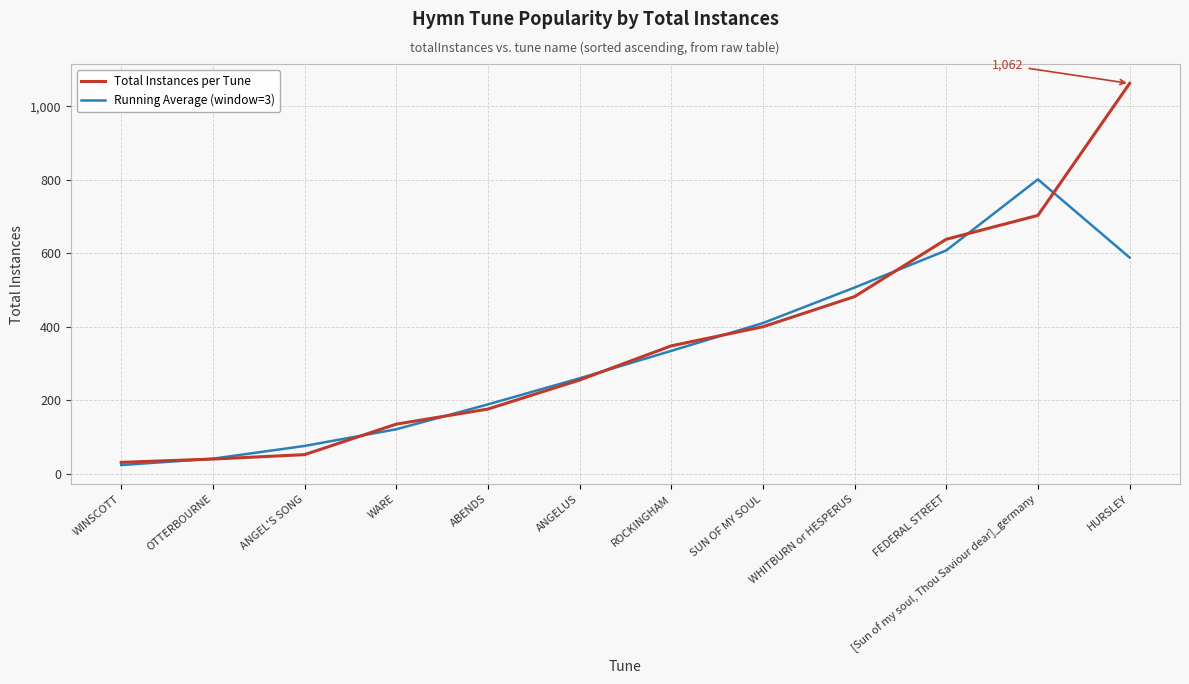

At which category does the chart reach its minimum across all series?

WINSCOTT